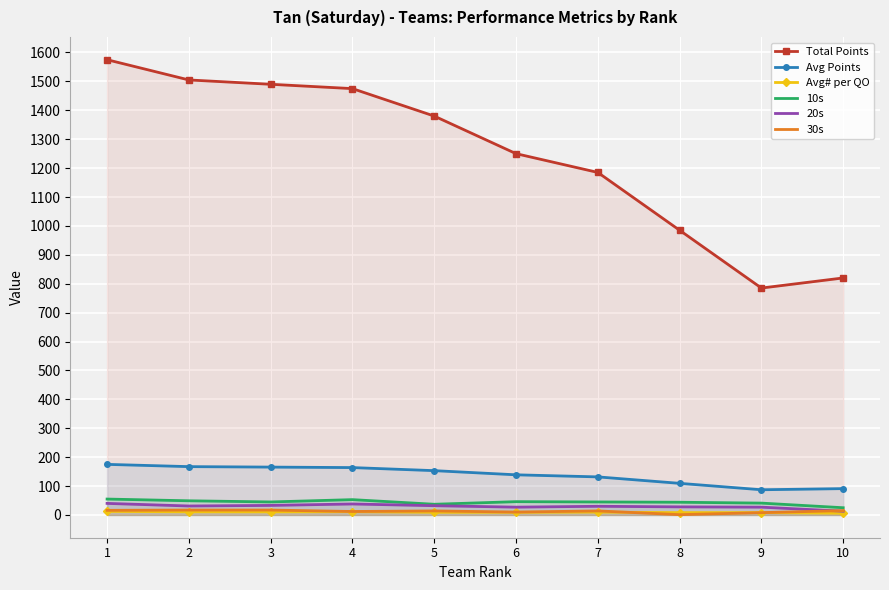

Between 2 and 10, which series saw the biggest shift?

Total Points